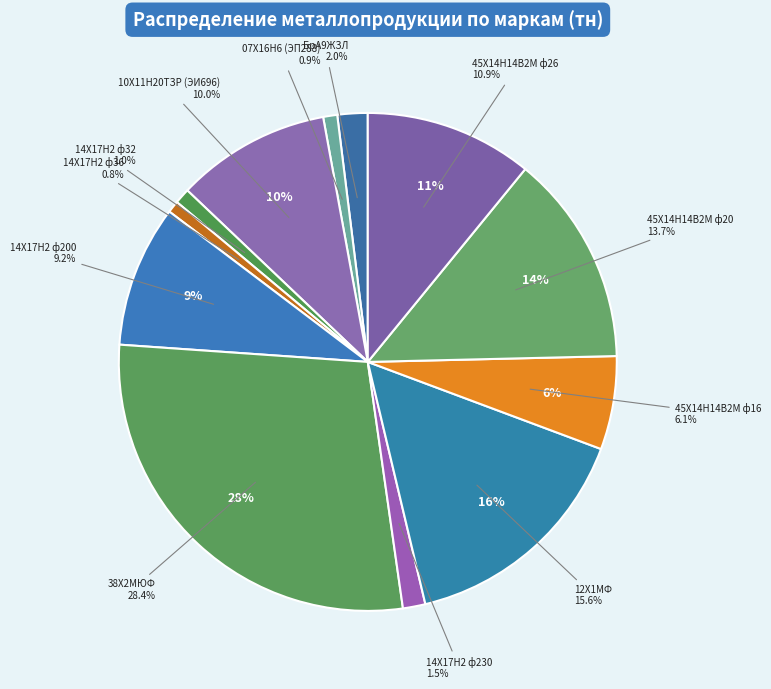

To the nearest percent, what is the average slice percentage?

8%